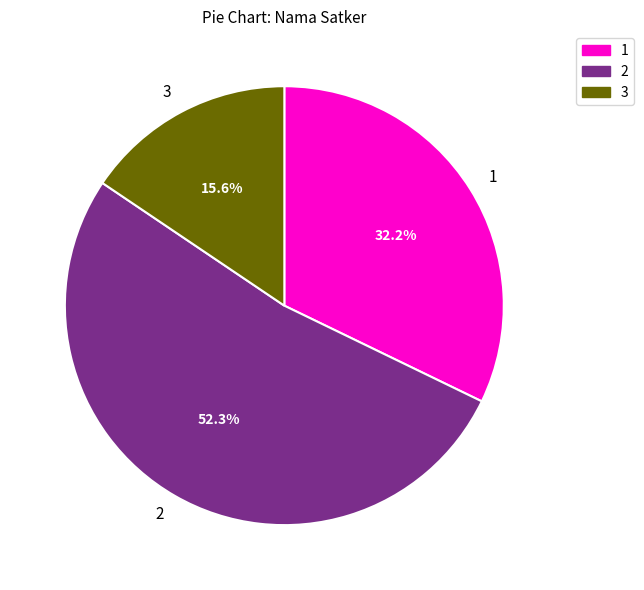

Do 3 and 1 together represent more than half of the pie?

No